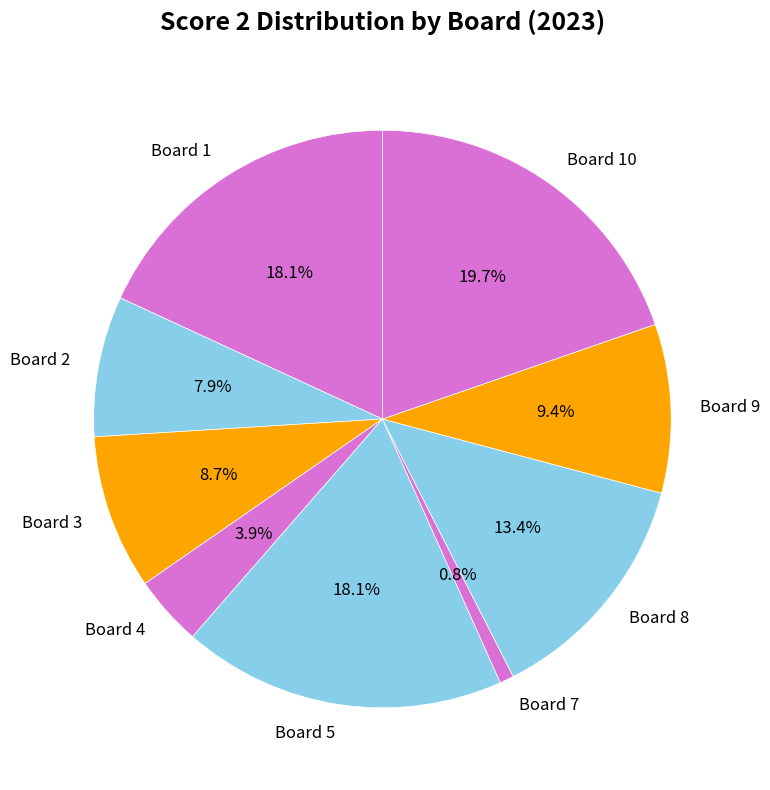

What percentage is NOT represented by Board 10?

80.3%